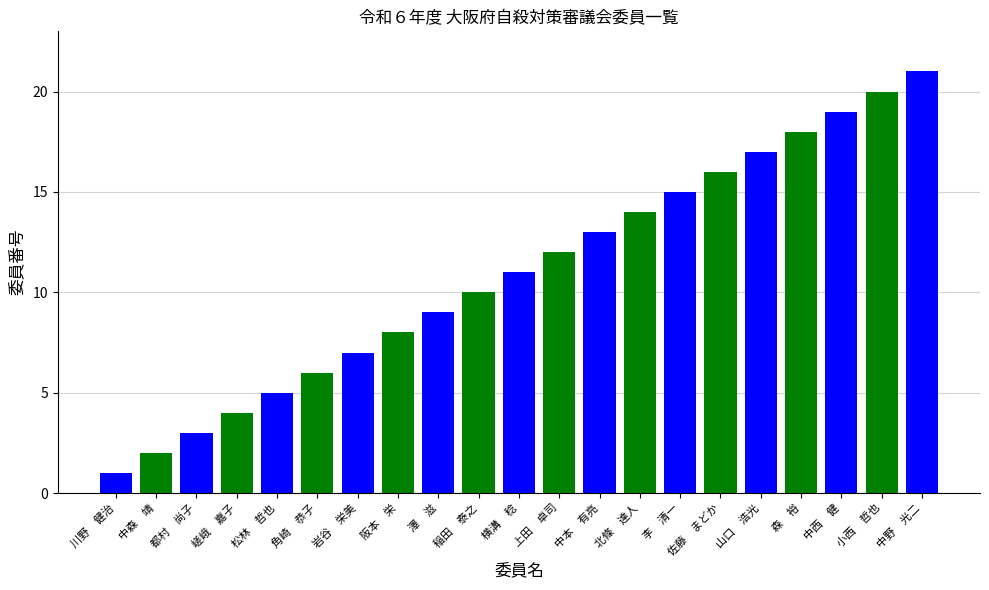

What is the average value?

11